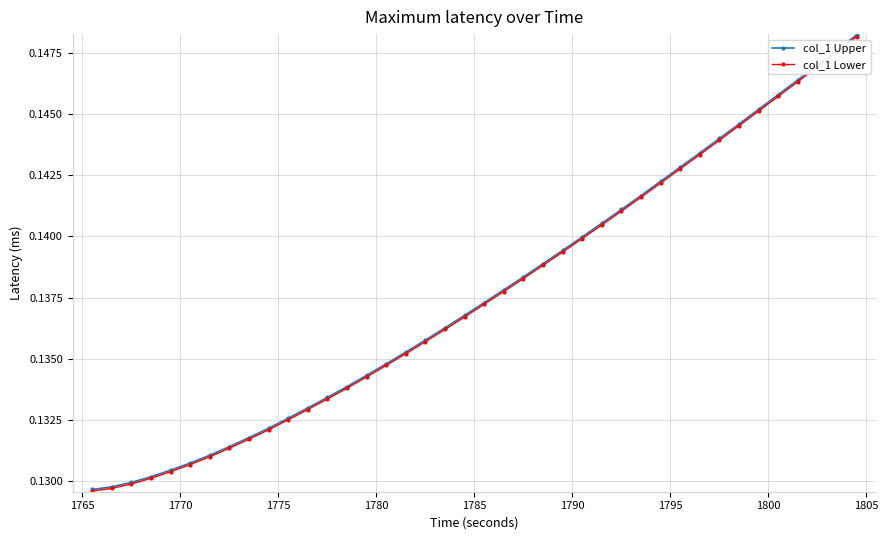

Which series has the largest range (max minus min)?

col_1 Upper